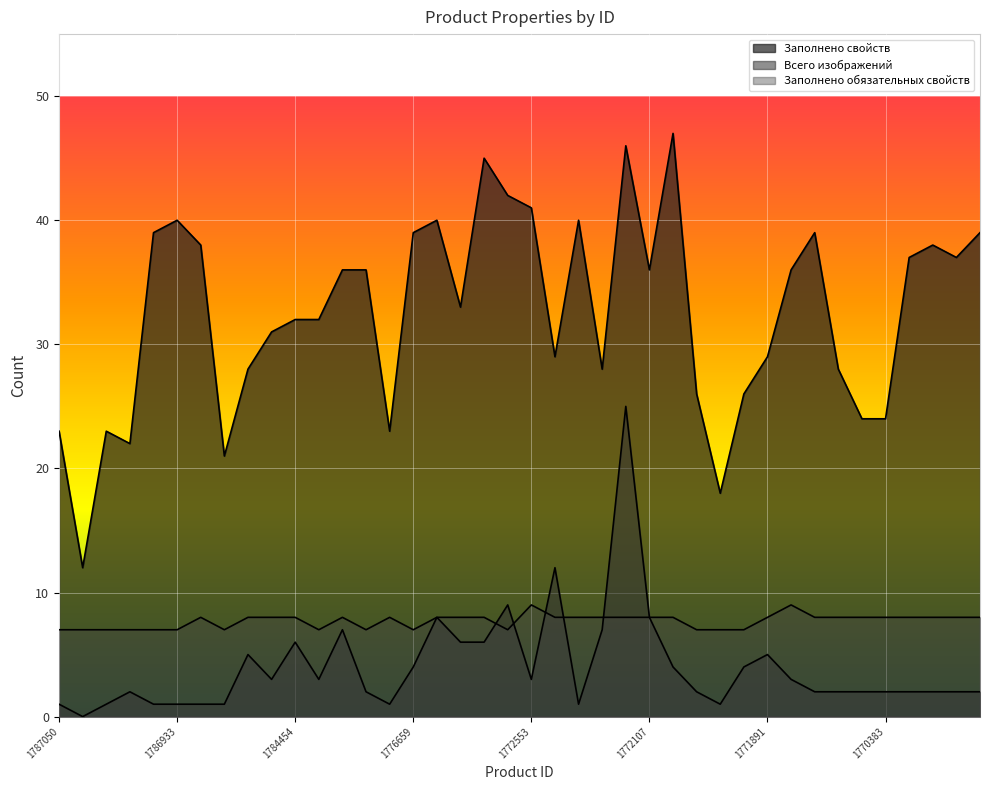

Which has a higher value, 1772400 or 1786936?

1772400